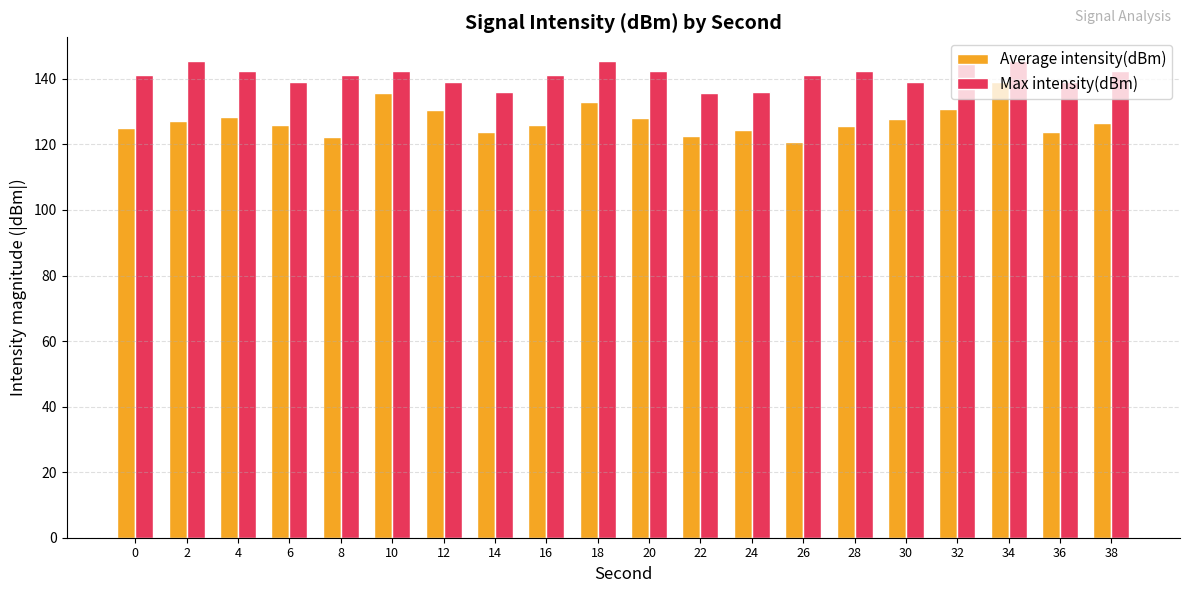

List the series in order of their overall mean, lowest first.

Average intensity(dBm), Max intensity(dBm)